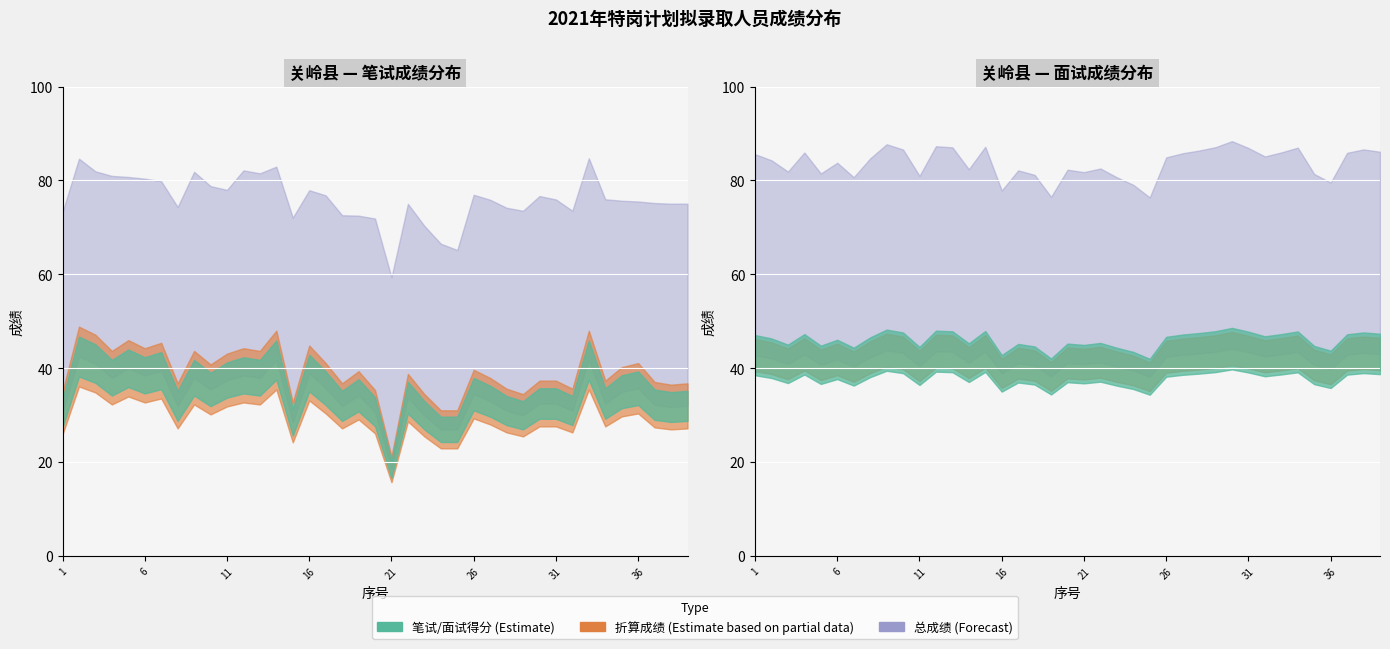

At which category does 笔试得分 reach its first local valley?

4